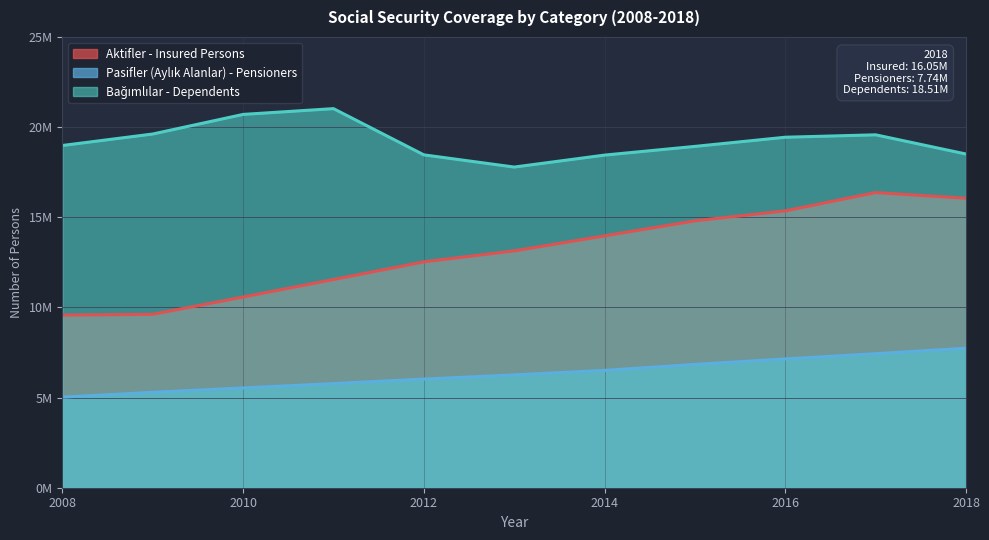

Which series has the widest spread of values?

Aktifler - Insured Persons